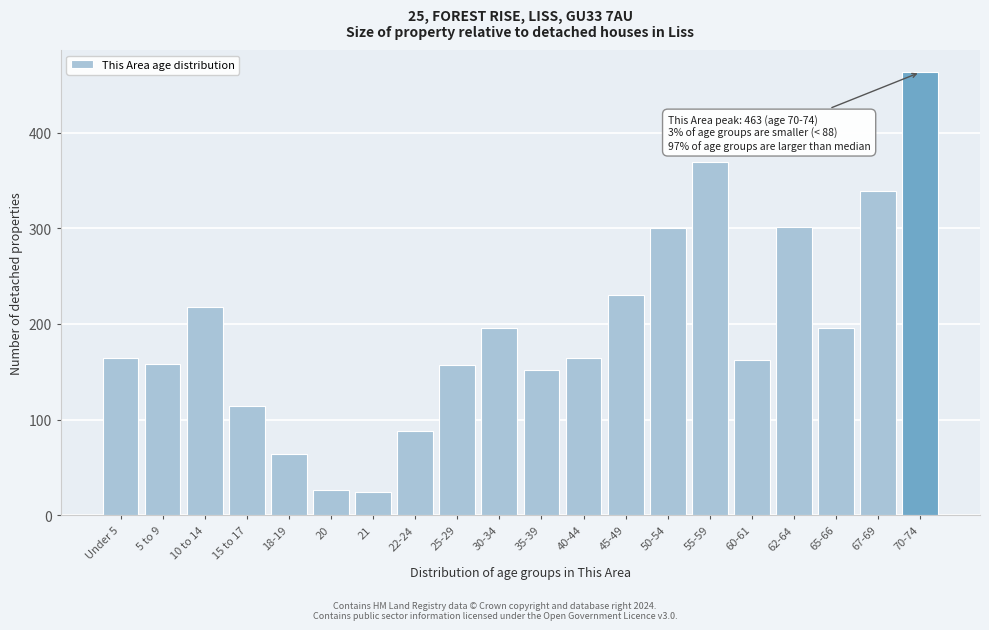

What is the change in value from 5 to 9 to 30-34?

+38